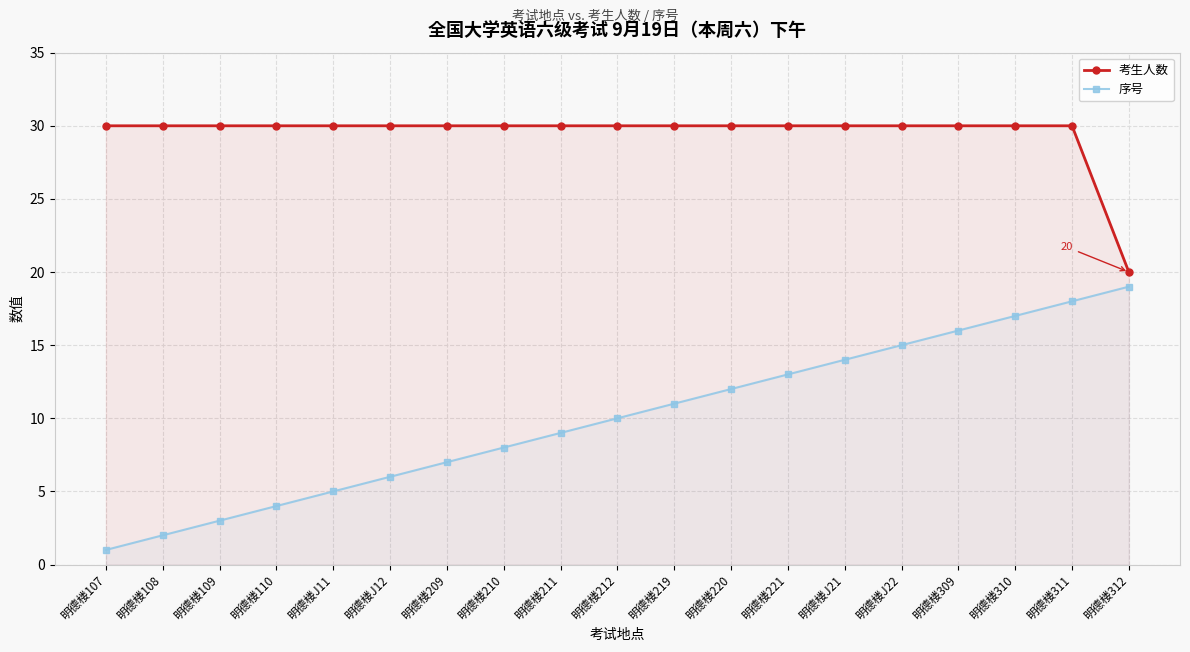

What are all the series names shown in the legend?

考生人数, 序号